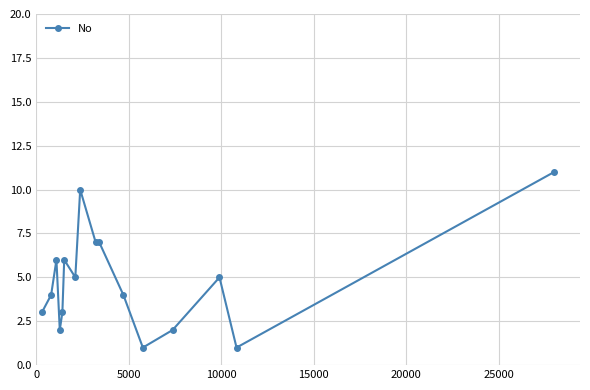

What is the value of the 16th point from the left?

11